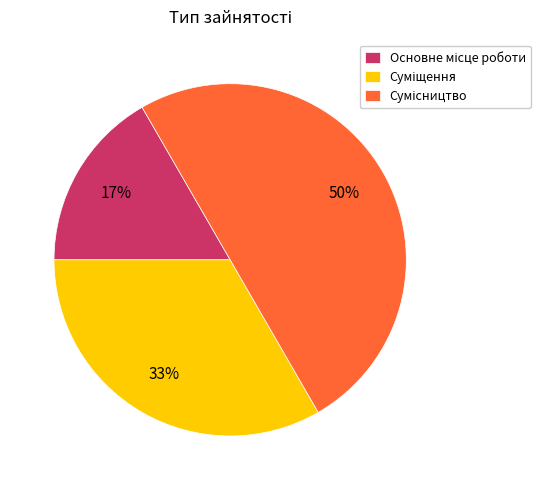

To the nearest percent, what is the difference between the largest and smallest slice percentages?

33%